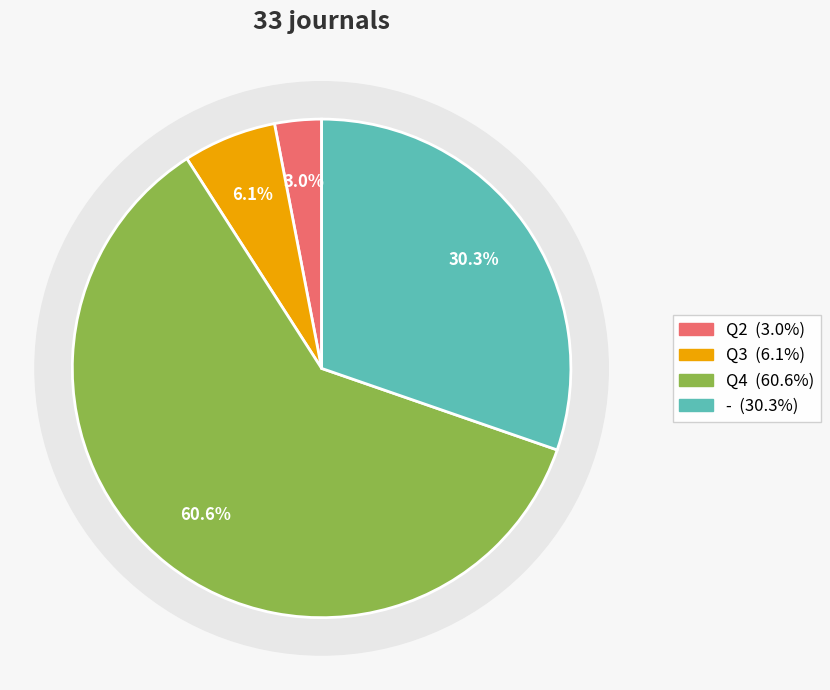

Does Q3 account for over 50% of the chart?

No